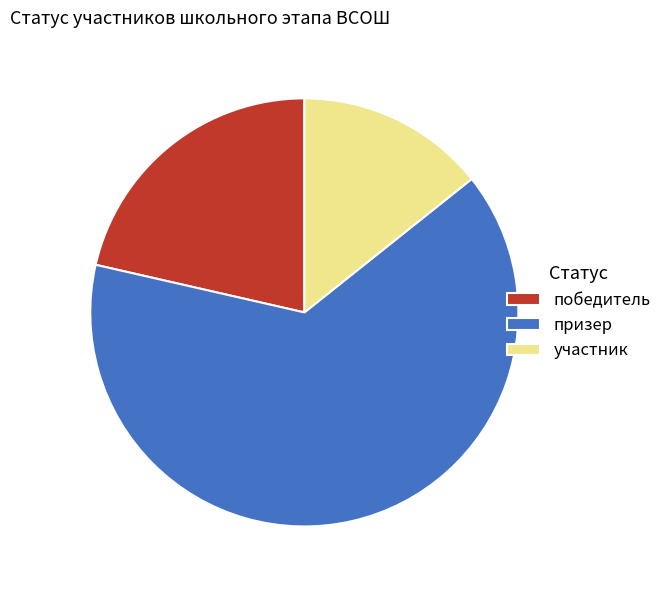

Between победитель and призер, which is larger?

призер